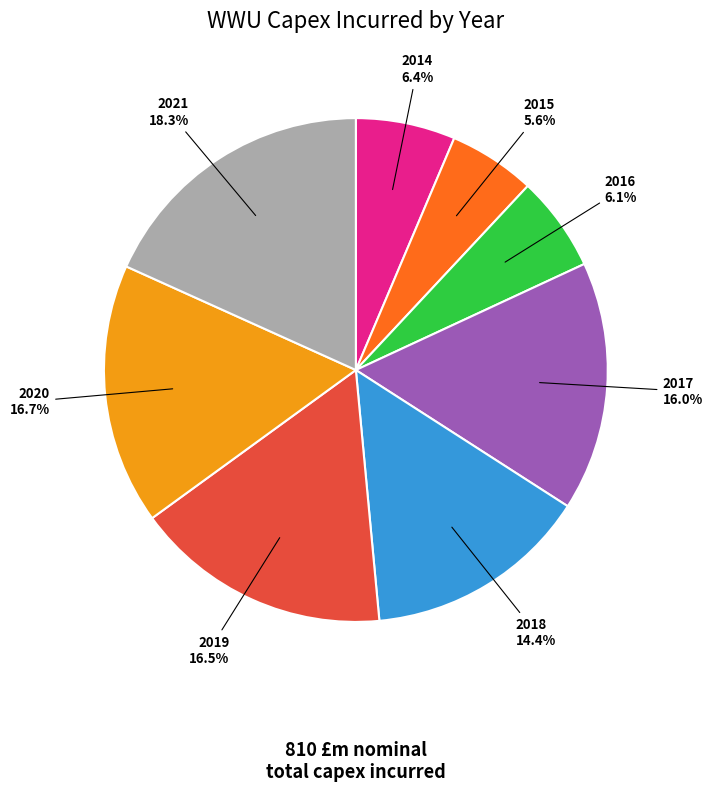

Count the number of slices in the pie.

8